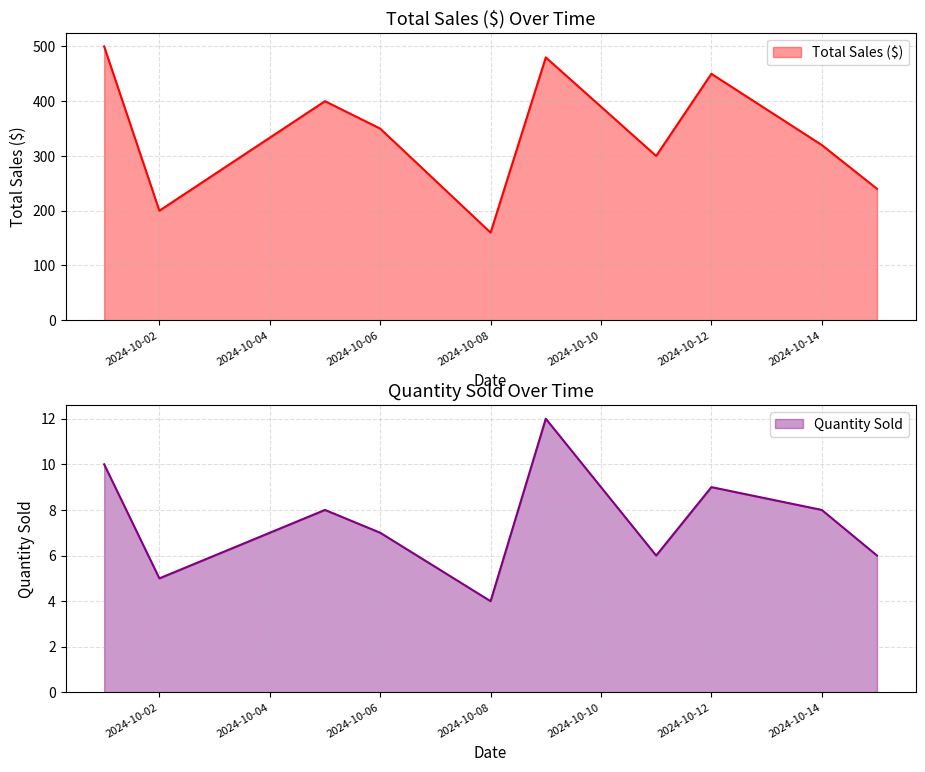

True or false: Quantity Sold and Total Sales ($) cross at least once.

False